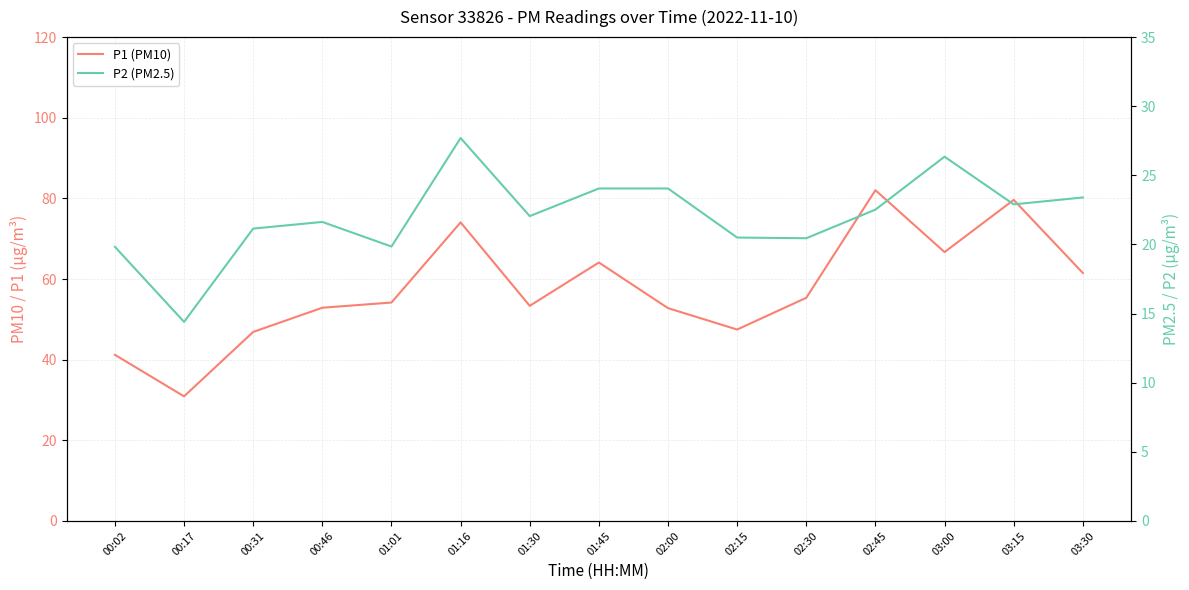

True or false: P1 (PM10) and P2 (PM2.5) cross at least once.

False